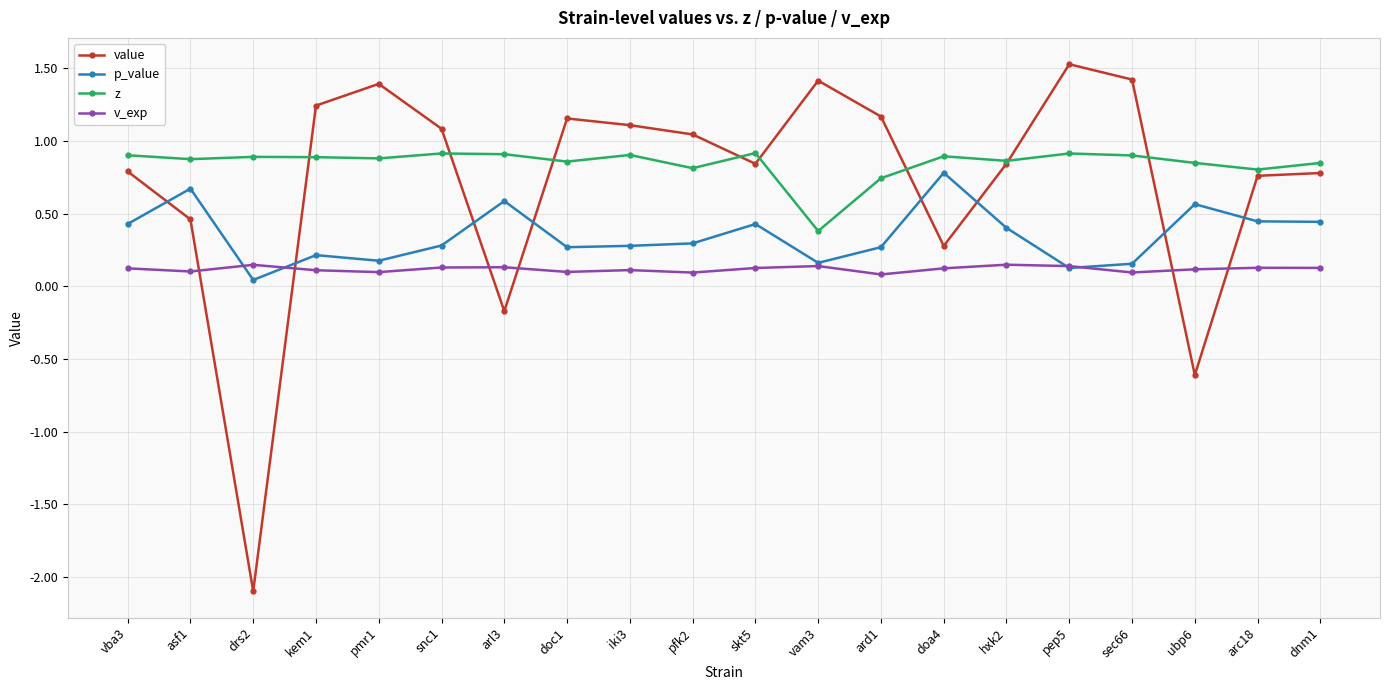

The z series shows 1.5 at ubp6. True or false?

False